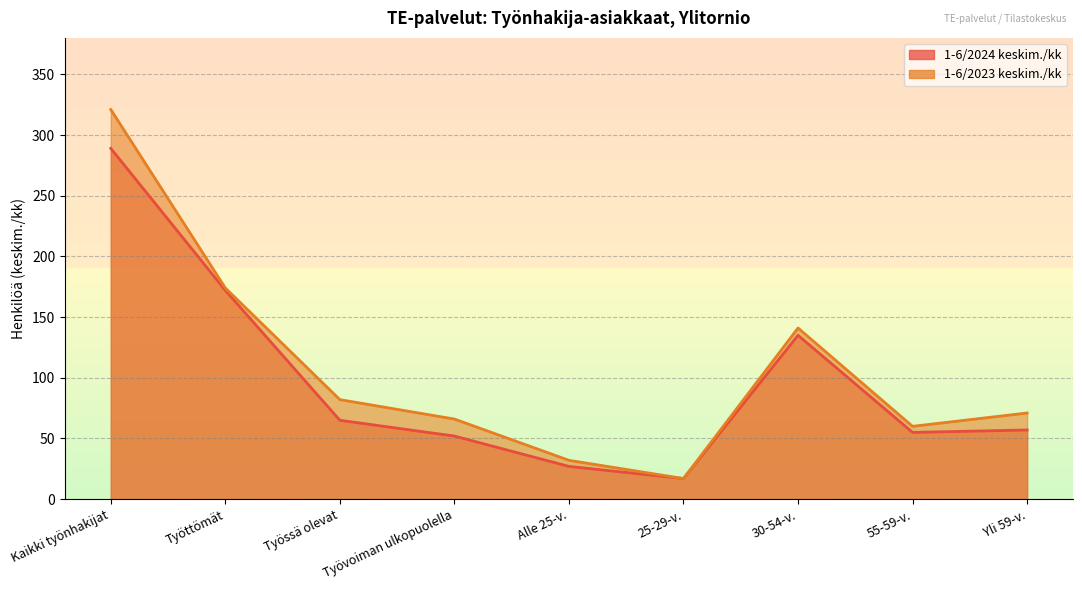

What is the spread (max minus min) of values at Työssä olevat?

17